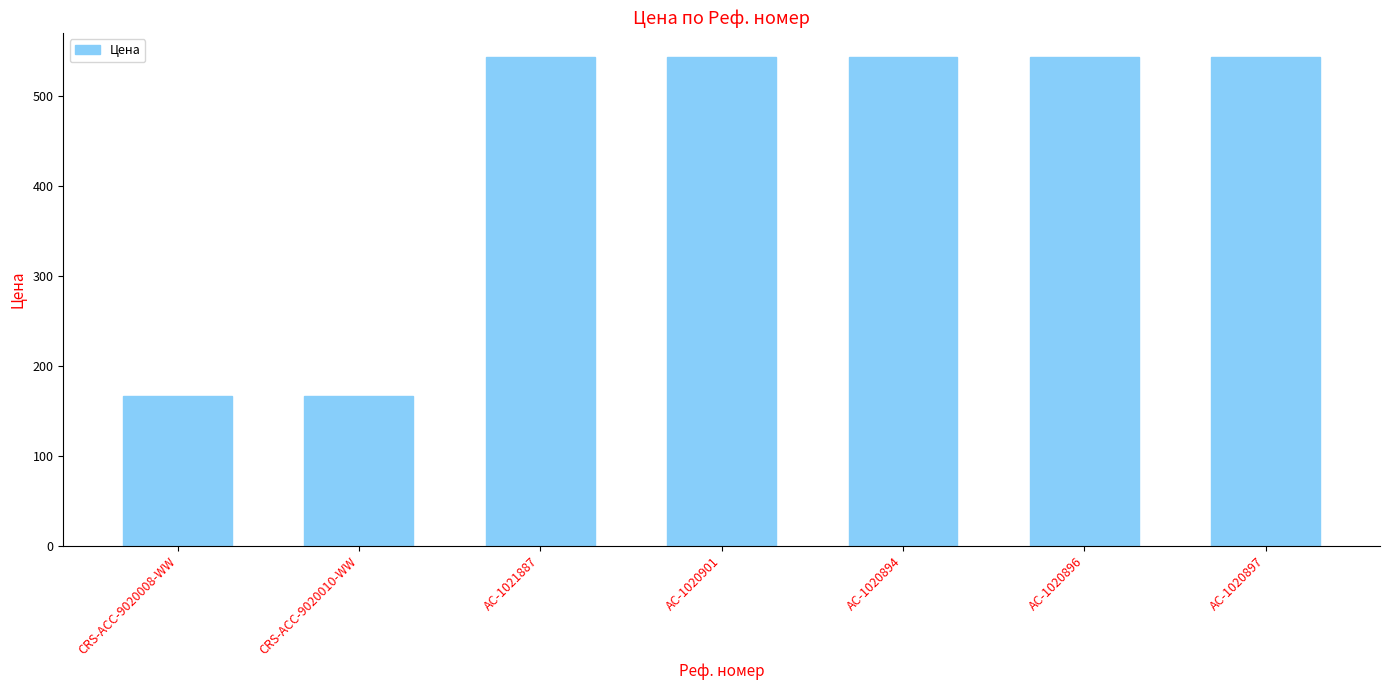

Read the value at AC-1020896.

543.3